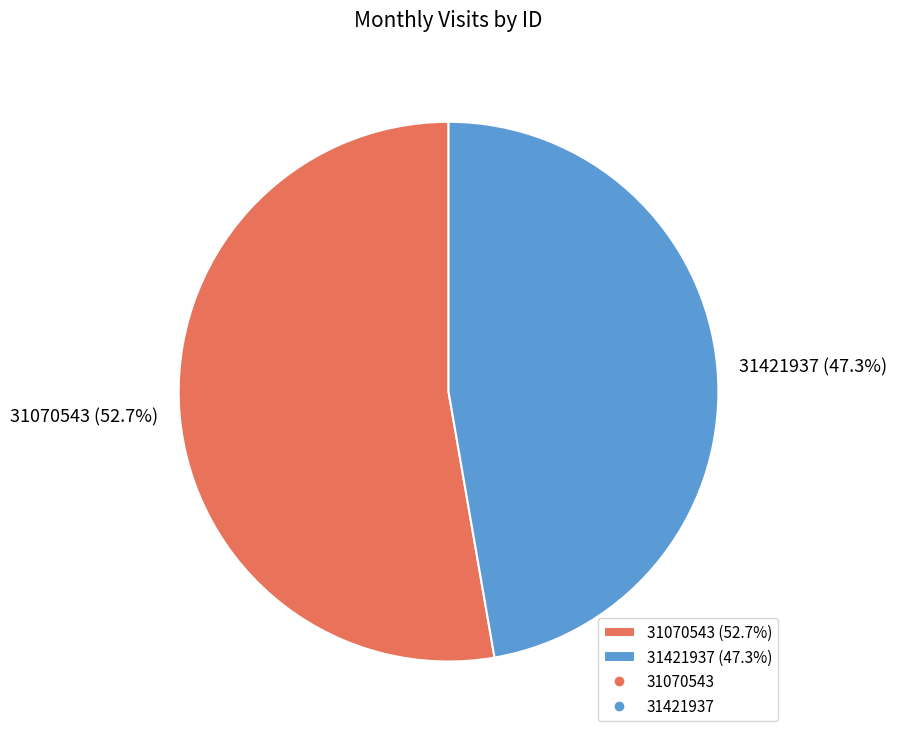

Which category has the biggest portion of the pie?

31070543